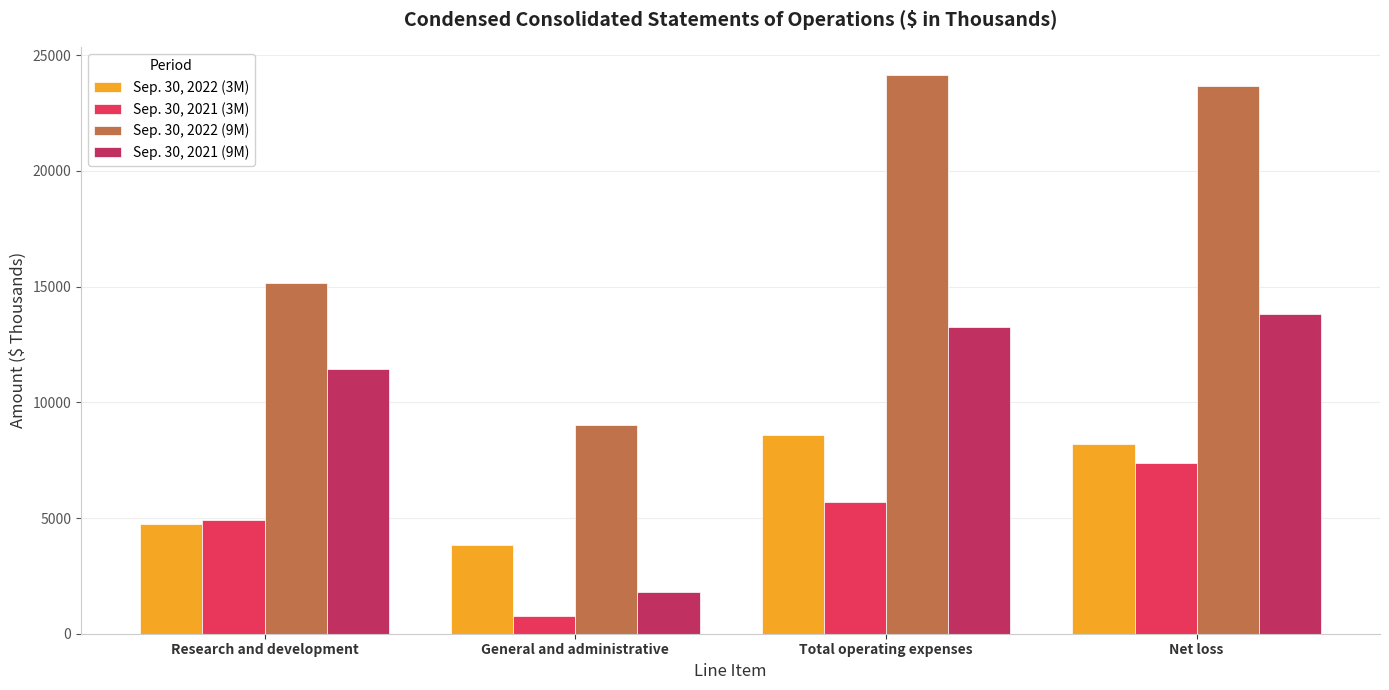

The value of Sep. 30, 2021 (3M) at Research and development is 4917. True or false?

True